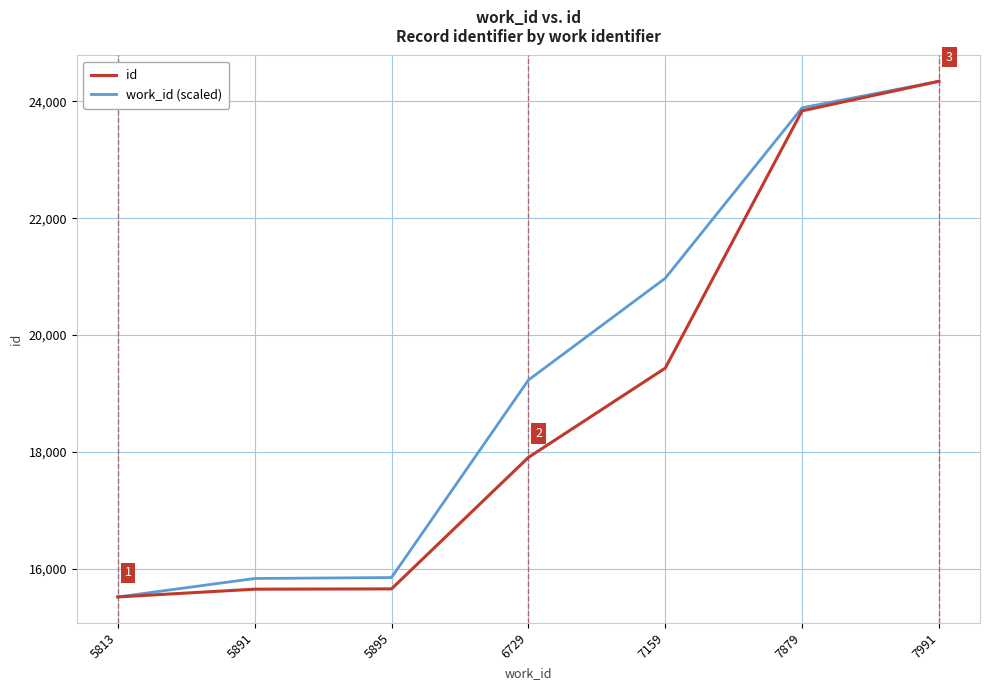

Between 5813 and 6729, which series saw the biggest shift?

work_id (scaled)